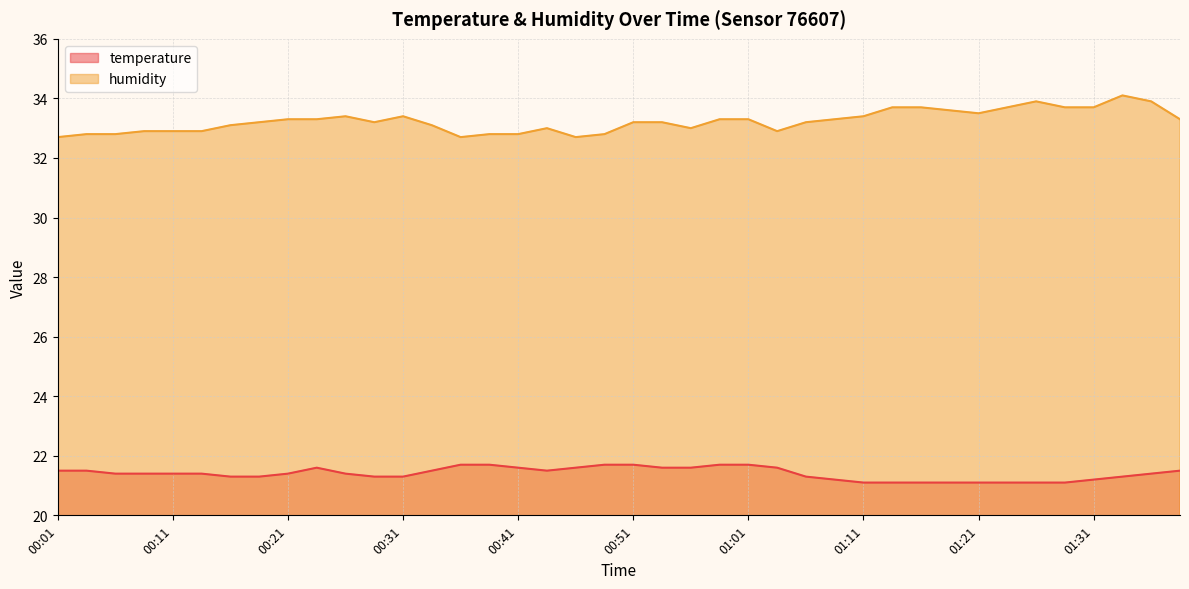

True or false: temperature has a value of 21.3 at 01:33.

True